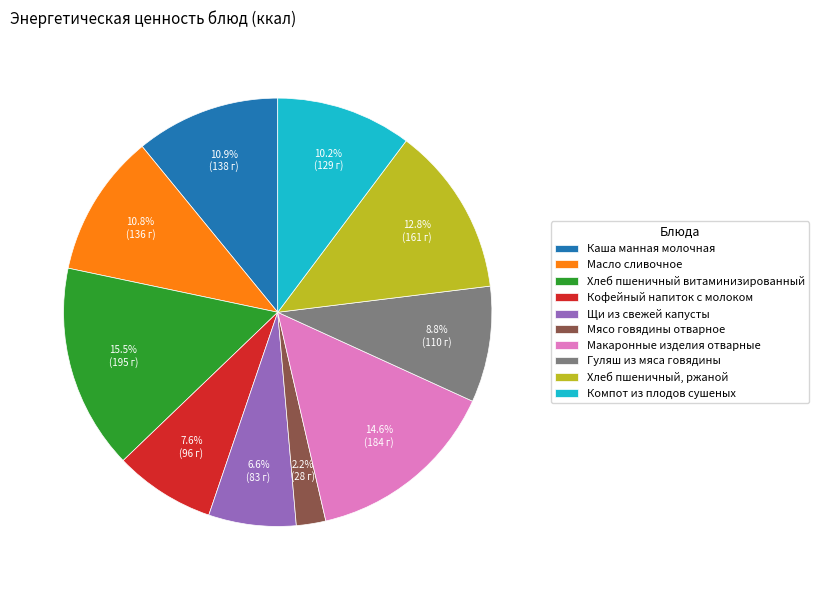

How much of the chart is everything except Щи из свежей капусты?

93.4%